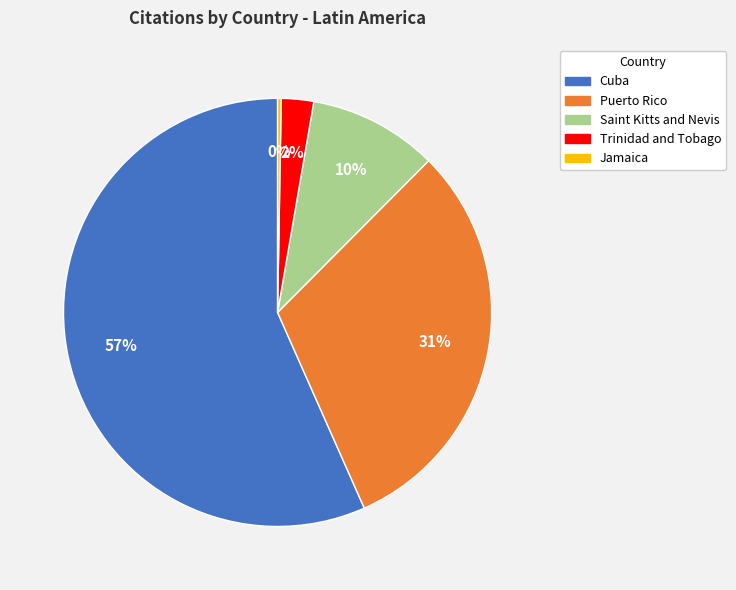

Combined, do Puerto Rico and Trinidad and Tobago account for over 50%?

No